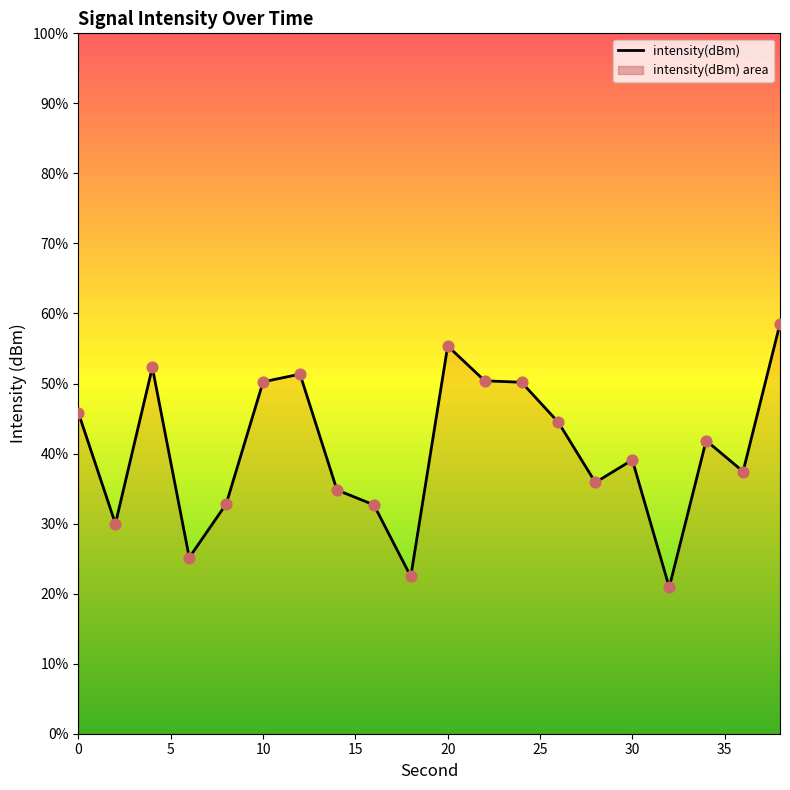

What is the difference between the maximum and minimum values?

37.6